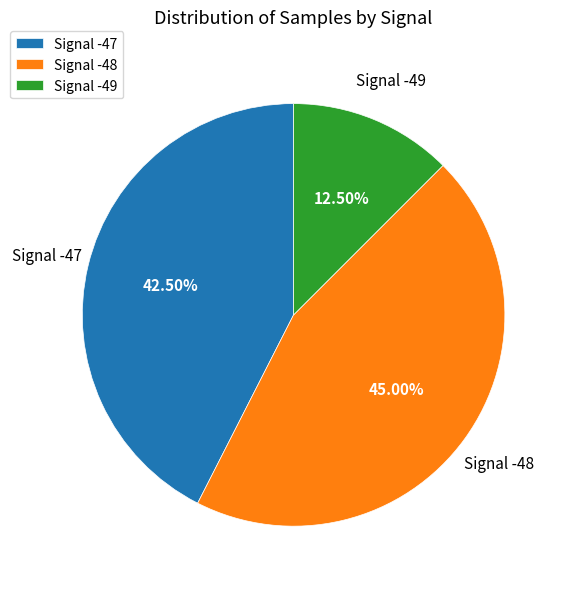

Combined, do Signal -47 and Signal -48 account for over 50%?

Yes